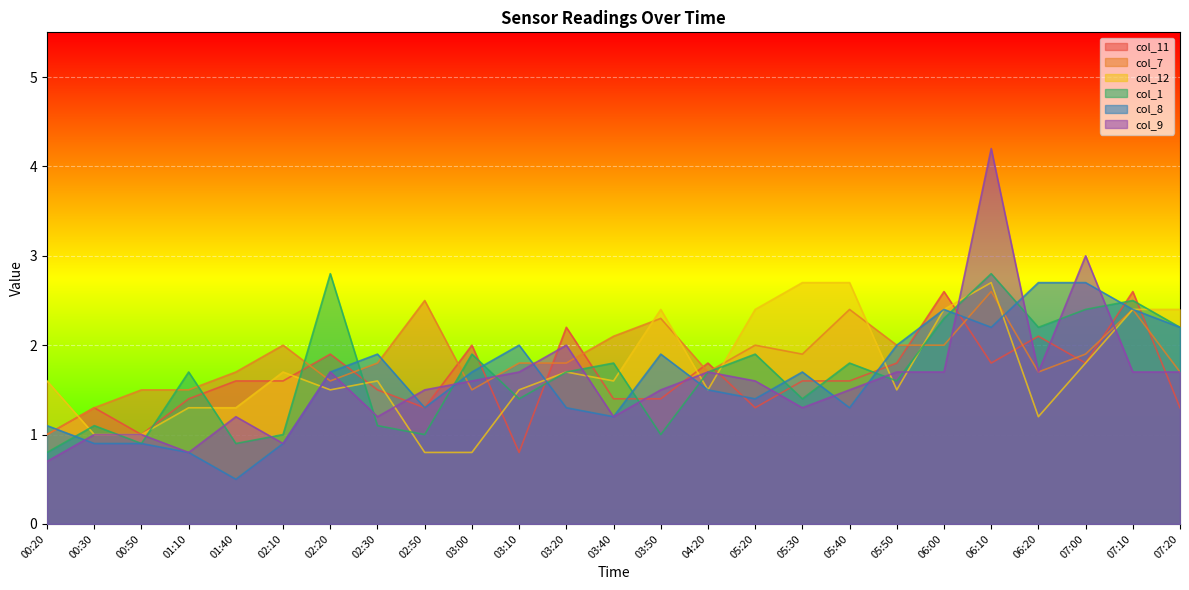

How many data points in col_11 are above 1?

22